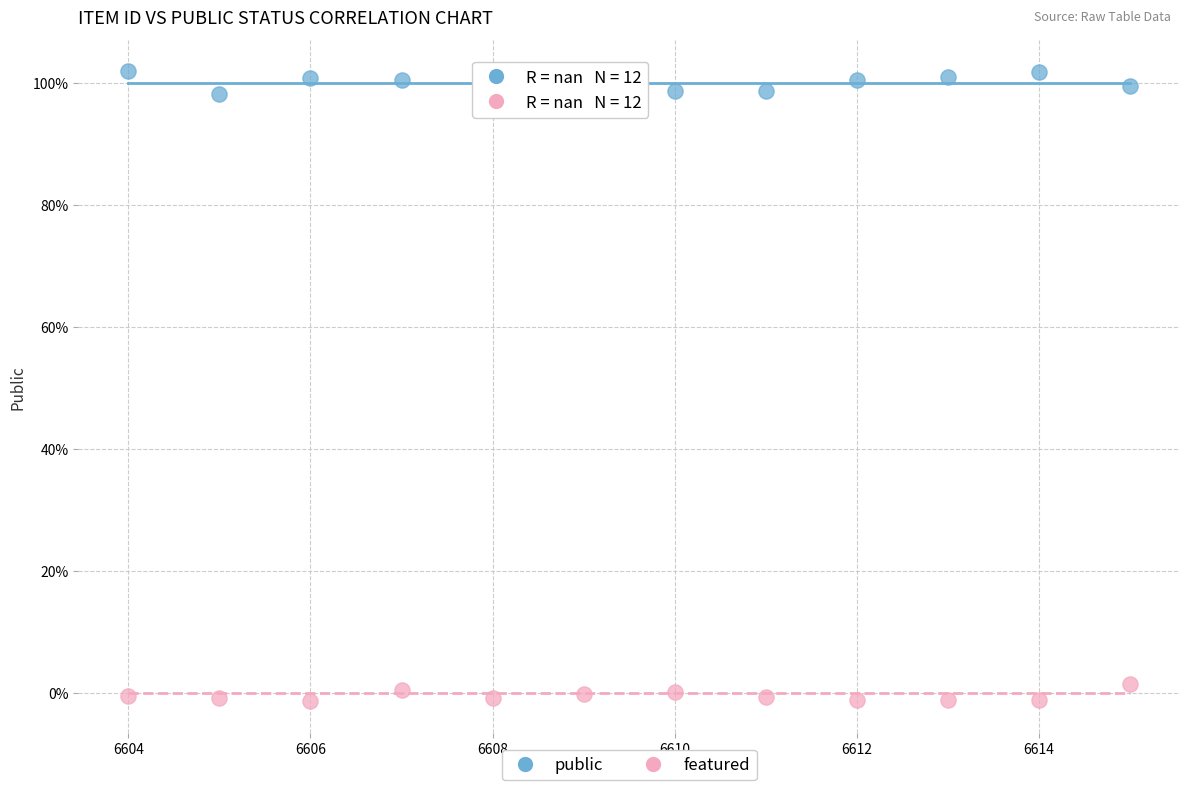

Which series reaches the maximum Y coordinate?

public